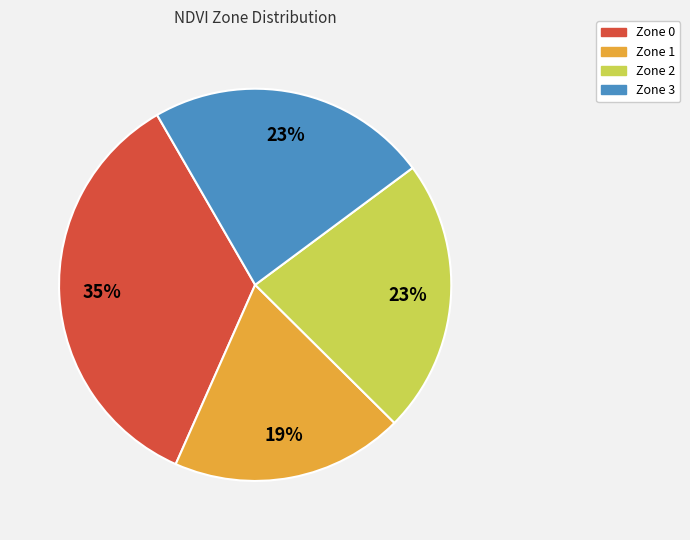

Which category has the biggest portion of the pie?

Zone 0